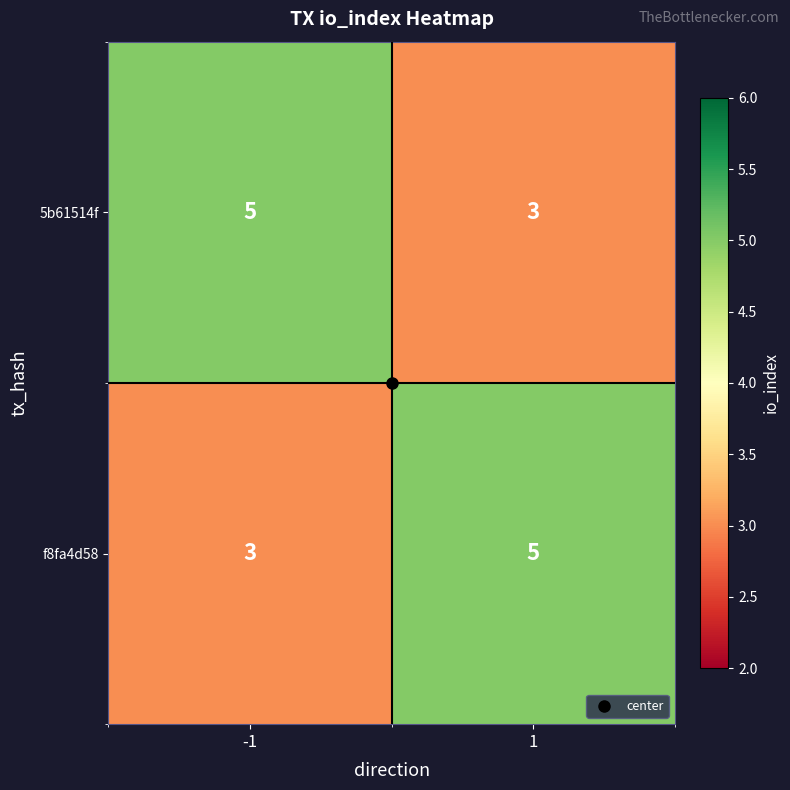

Count the number of data series in this chart.

2